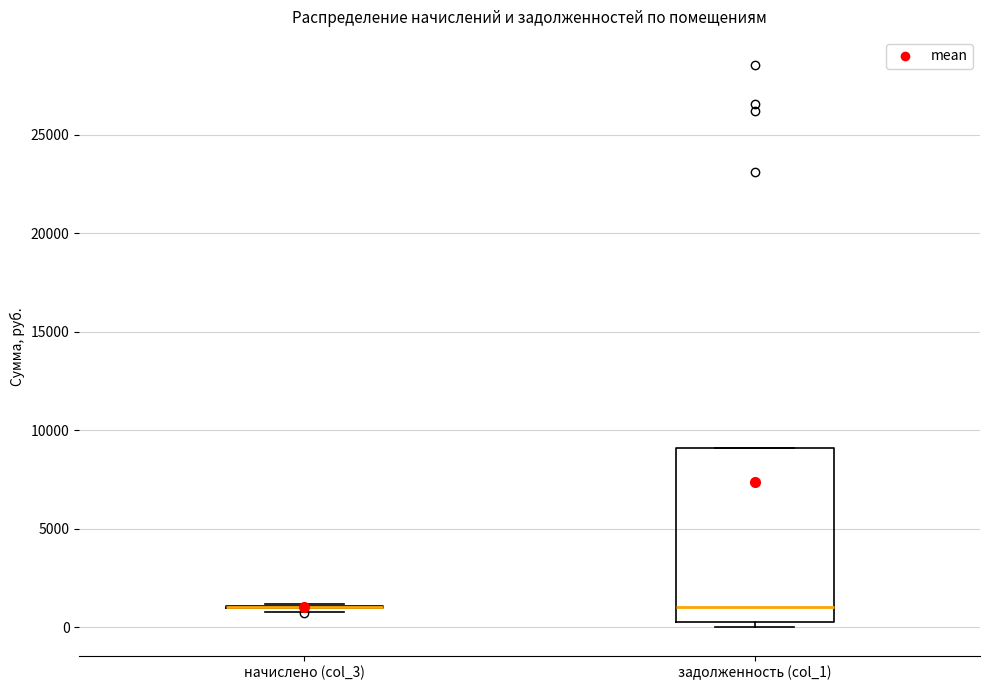

Which box is the tallest, from its lower edge to its upper edge?

задолженность (col_1)